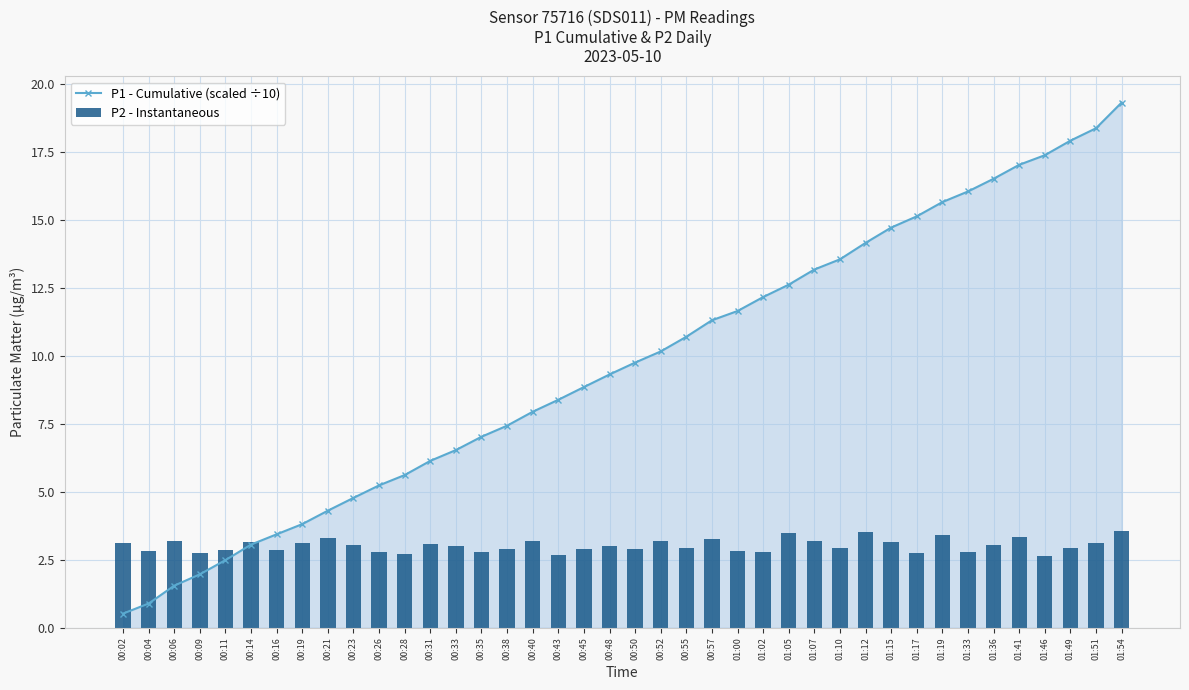

What is the spread (max minus min) of values at 00:19?

0.7